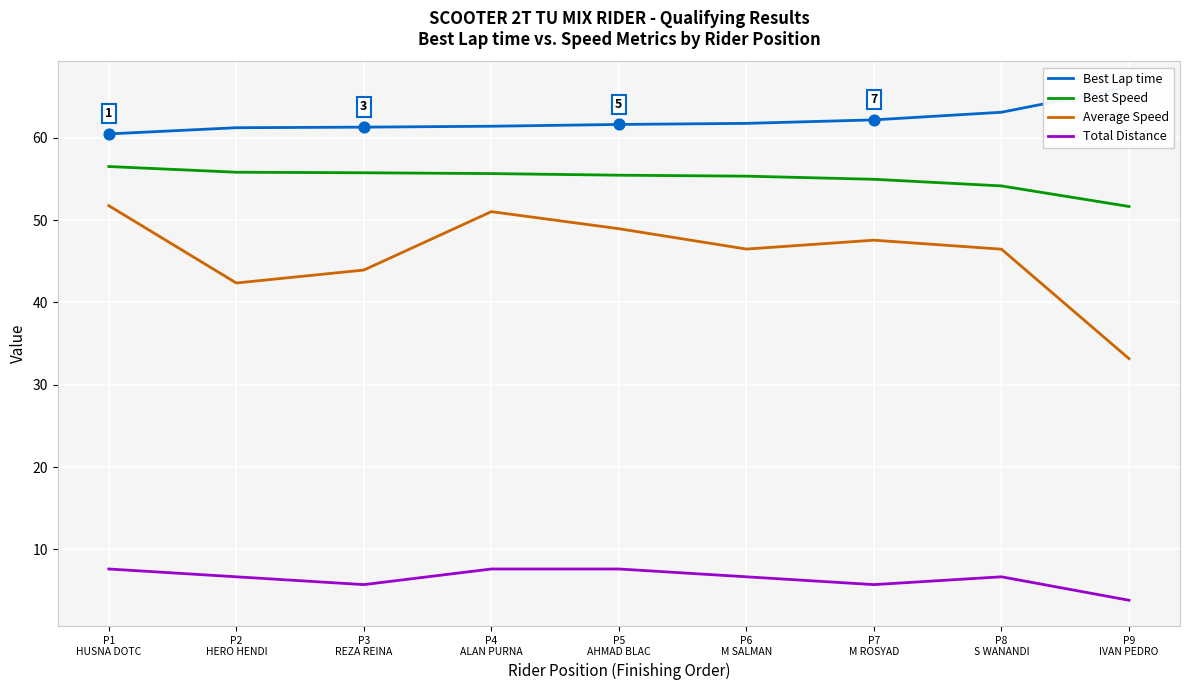

What are all the series names shown in the legend?

Best Lap time, Best Speed, Average Speed, Total Distance